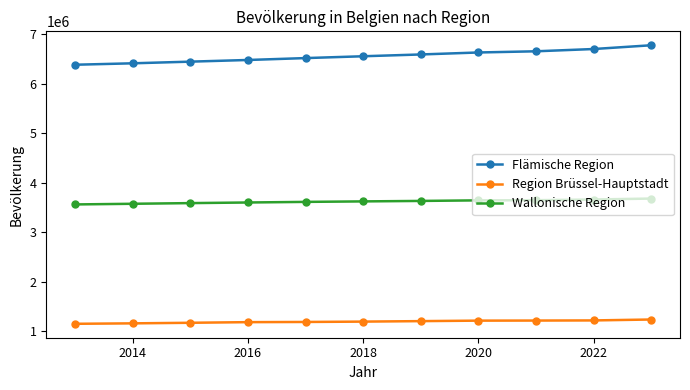

Which series has the largest total across all categories?

Flämische Region